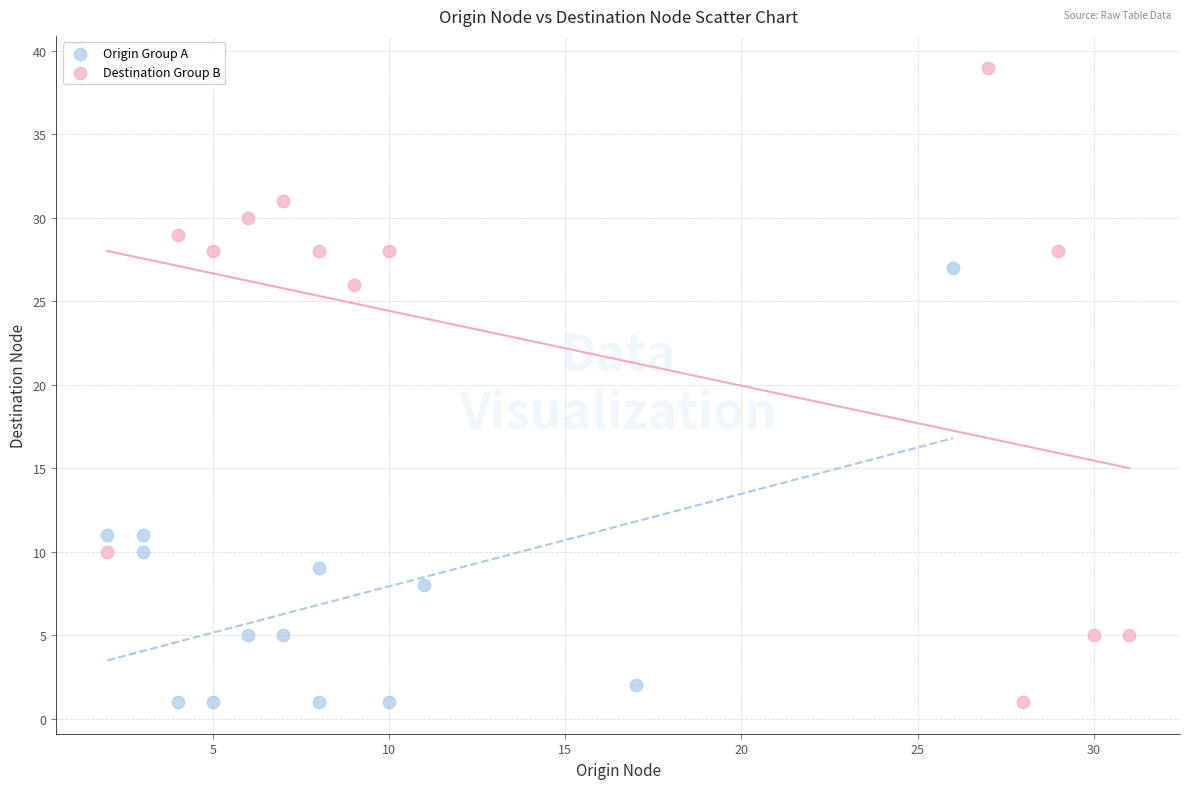

Which series contains the highest Y value?

Destination Group B